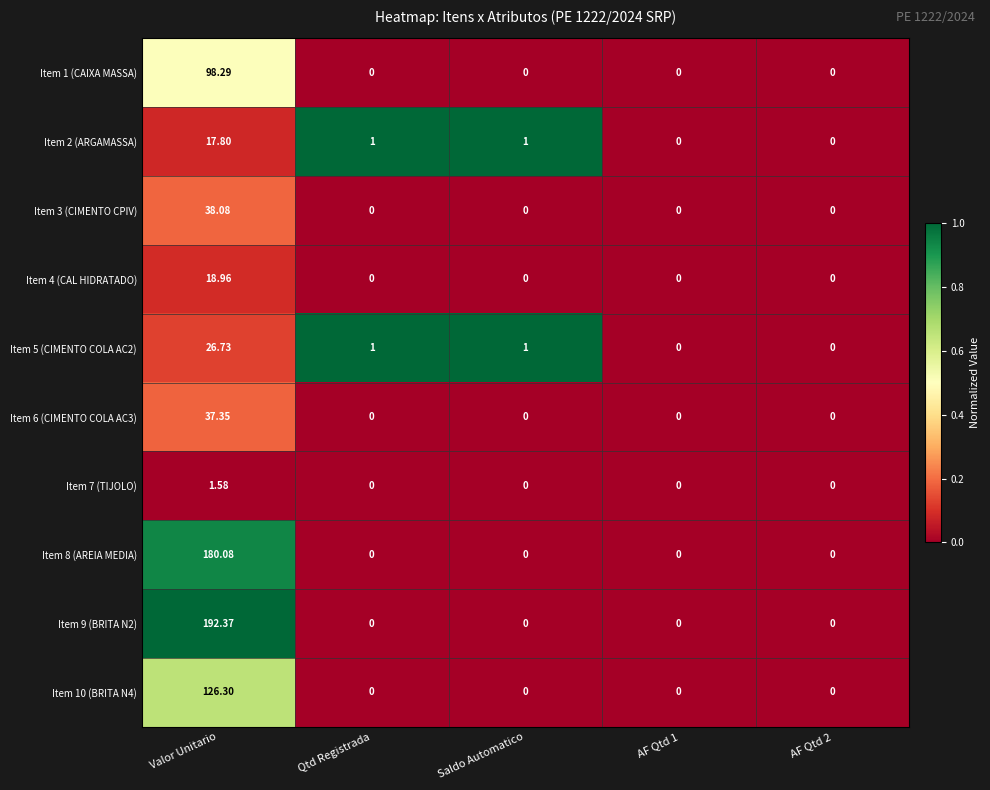

Where does the Item 5 (CIMENTO COLA AC2) series first go above 1?

Valor Unitario